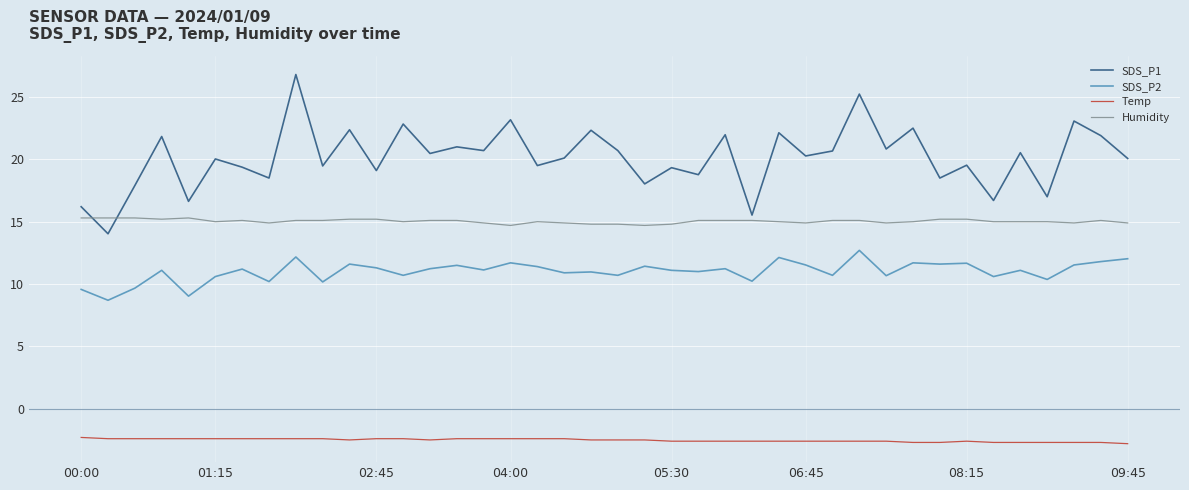

Which series has the largest total across all categories?

SDS_P1